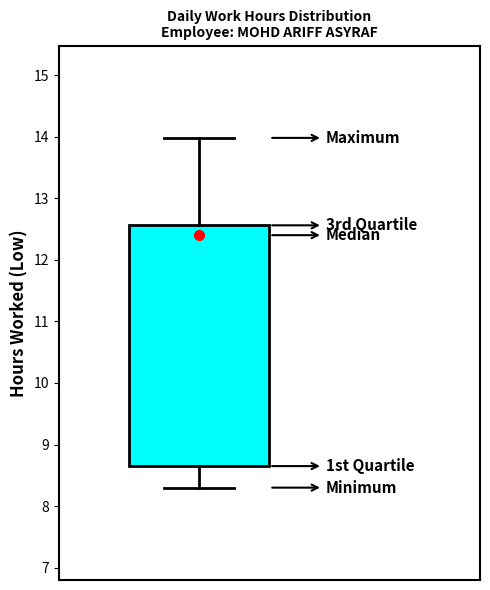

Read this box plot against the y-axis: the position of the median line, the range covered by the box, and the ends of both whiskers. The values are not printed on the chart, so give them approximately, as read against the axis.

median 12.4, box 8.7 to 12.6, whiskers 8.3 to 14.0